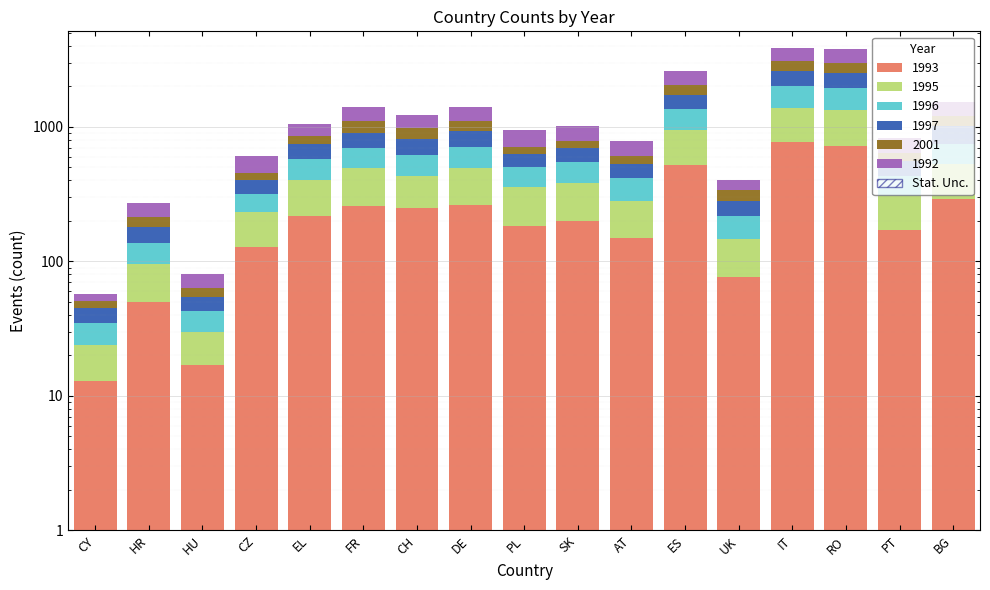

Reading right to left, extract all data points from this chart.

1993: BG=293	PT=172	RO=717	IT=774	UK=77	ES=523	AT=149	SK=201	PL=183	DE=264	CH=251	FR=259	EL=216	CZ=128	HU=17	HR=50	CY=13
1995: BG=235	PT=135	RO=609	IT=605	UK=70	ES=425	AT=132	SK=180	PL=174	DE=228	CH=183	FR=237	EL=188	CZ=104	HU=13	HR=45	CY=11
1996: BG=220	PT=121	RO=614	IT=635	UK=69	ES=401	AT=133	SK=171	PL=148	DE=221	CH=181	FR=202	EL=172	CZ=87	HU=13	HR=42	CY=11
1997: BG=261	PT=125	RO=594	IT=604	UK=67	ES=387	AT=116	SK=147	PL=122	DE=221	CH=197	FR=204	EL=165	CZ=87	HU=11	HR=43	CY=10
2001: BG=194	PT=88	RO=470	IT=449	UK=58	ES=322	AT=79	SK=87	PL=85	DE=179	CH=166	FR=211	EL=110	CZ=50	HU=9	HR=35	CY=6
1992: BG=320	PT=186	RO=756	IT=793	UK=64	ES=550	AT=171	SK=237	PL=242	DE=284	CH=239	FR=290	EL=208	CZ=154	HU=18	HR=55	CY=6